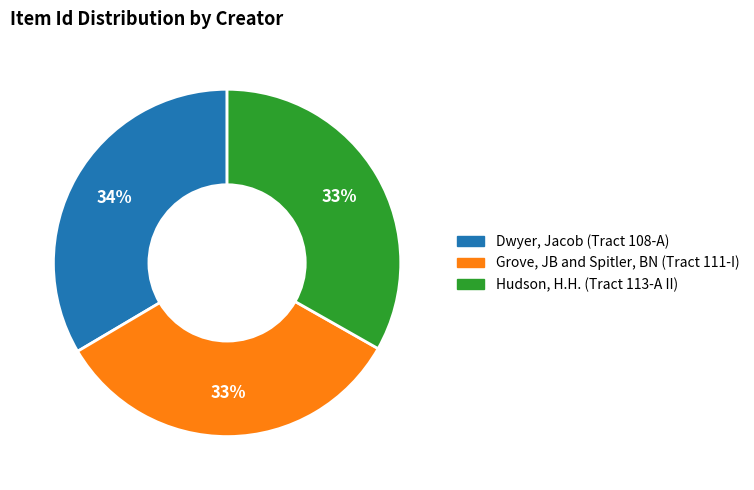

True or false: Dwyer, Jacob (Tract 108-A) accounts for 41% of the total.

False